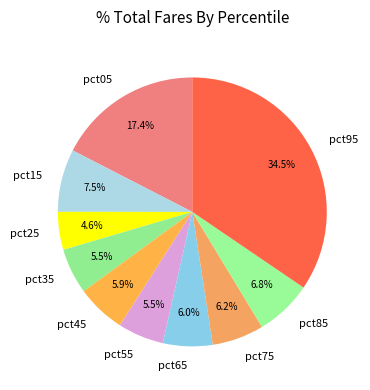

Combined, what portion of the pie is pct45 and pct55?

11.4%